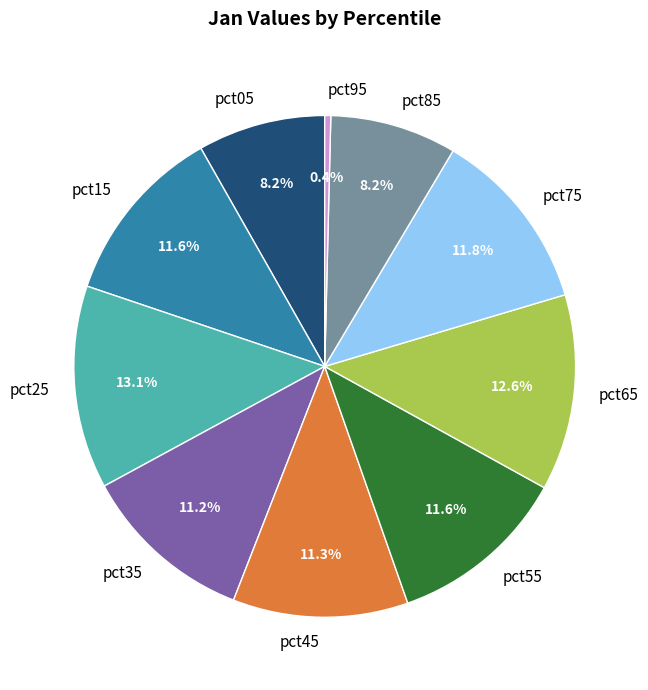

Is it true that pct65 is 26% of the pie?

False